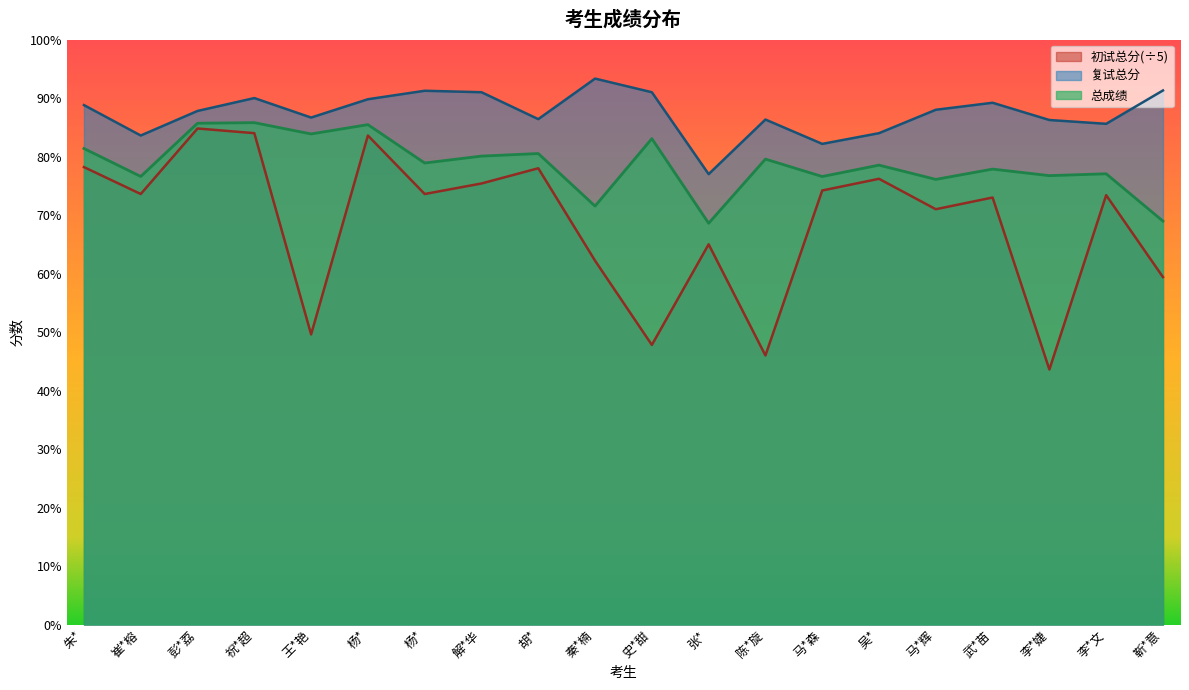

True or false: 初试总分 and 复试总分 intersect in this chart.

False